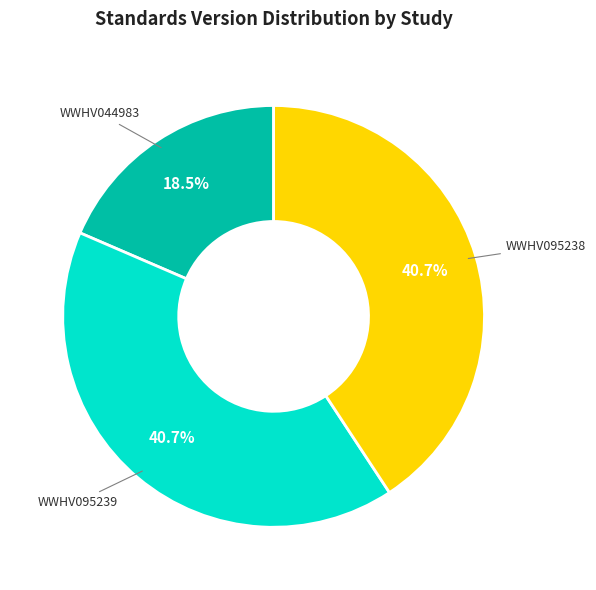

To the nearest percent, what is the average slice percentage?

33%